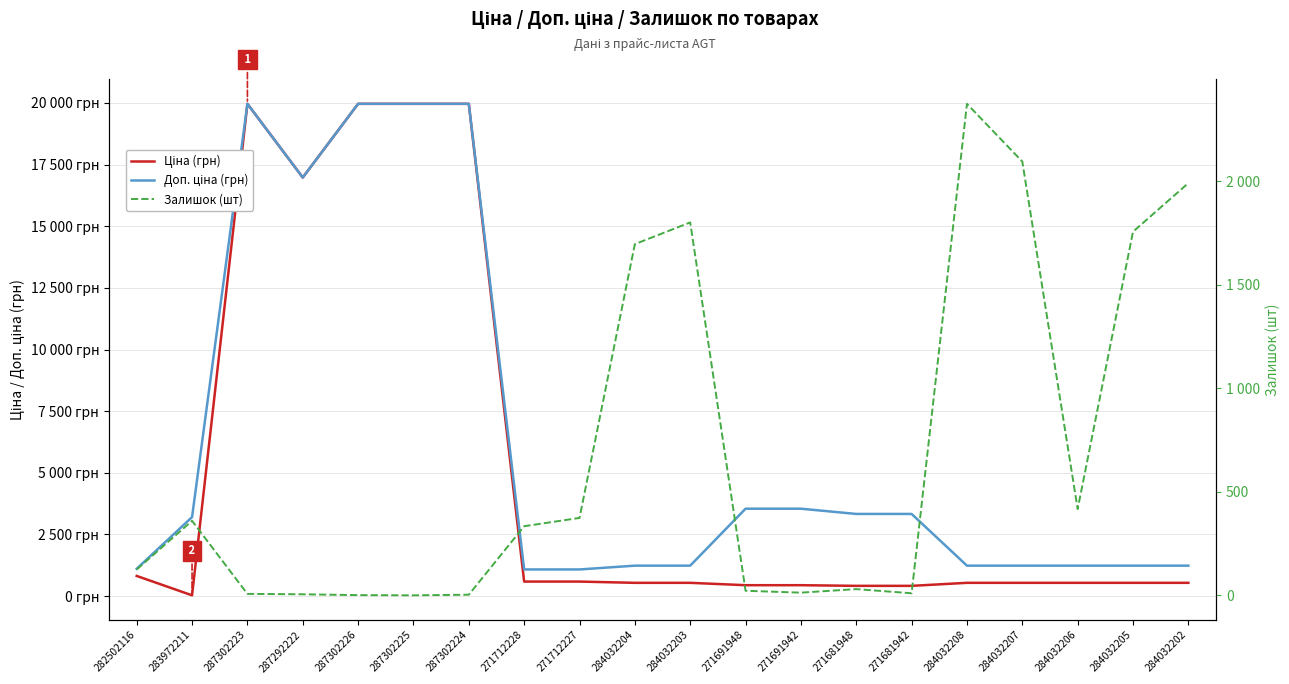

What is the label of the 5th point from the left?

287302226